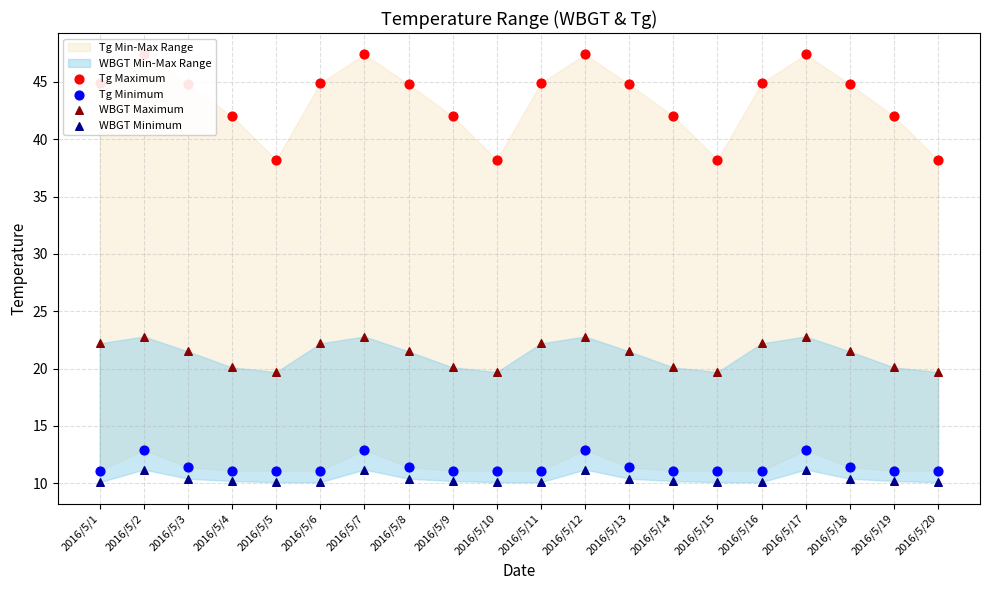

Which series has the largest Y range (max minus min)?

Tg Maximum